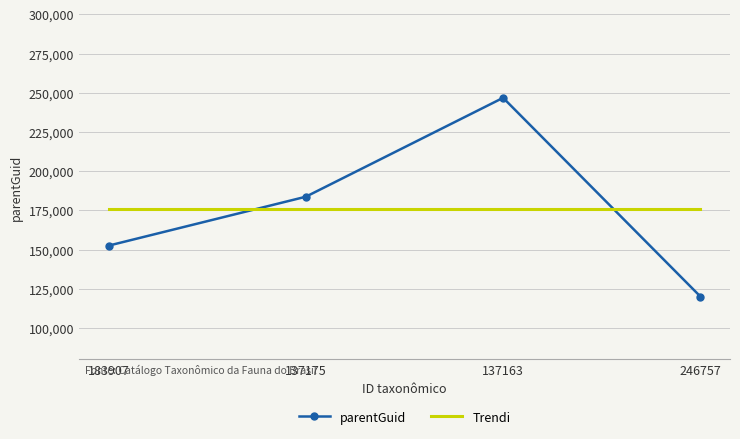

What is the difference between the maximum and minimum values in the parentGuid series?

126695.0